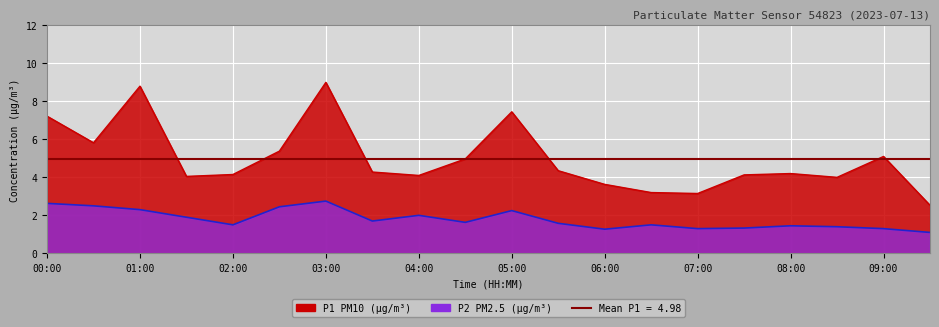

At which label does P1 reach its minimum?

09:30